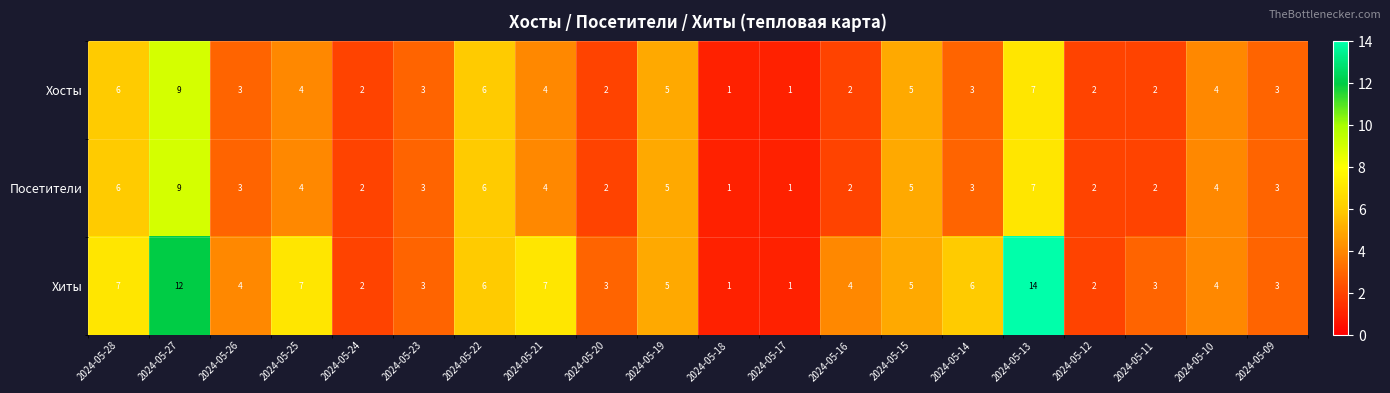

What is the spread (max minus min) of values at 2024-05-13?

7